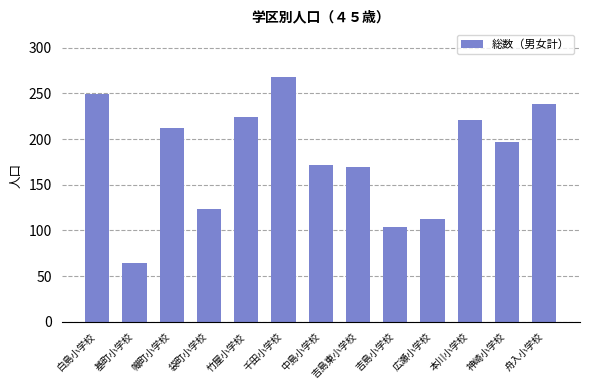

What is the difference between the second highest and second lowest values?

145